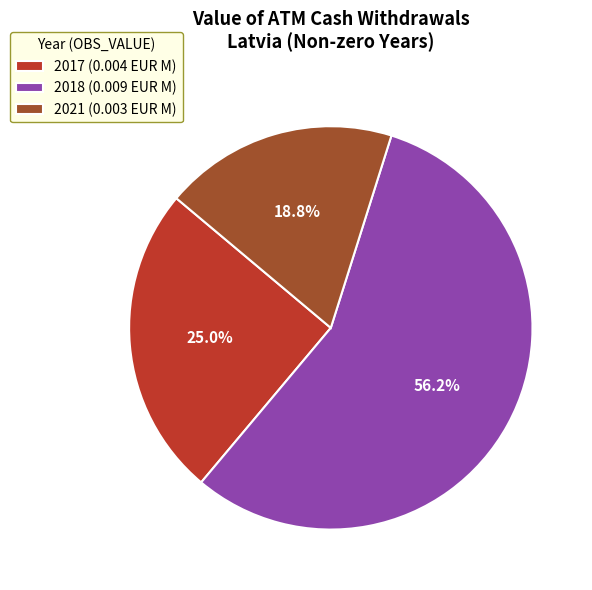

Does any single category account for the majority?

Yes